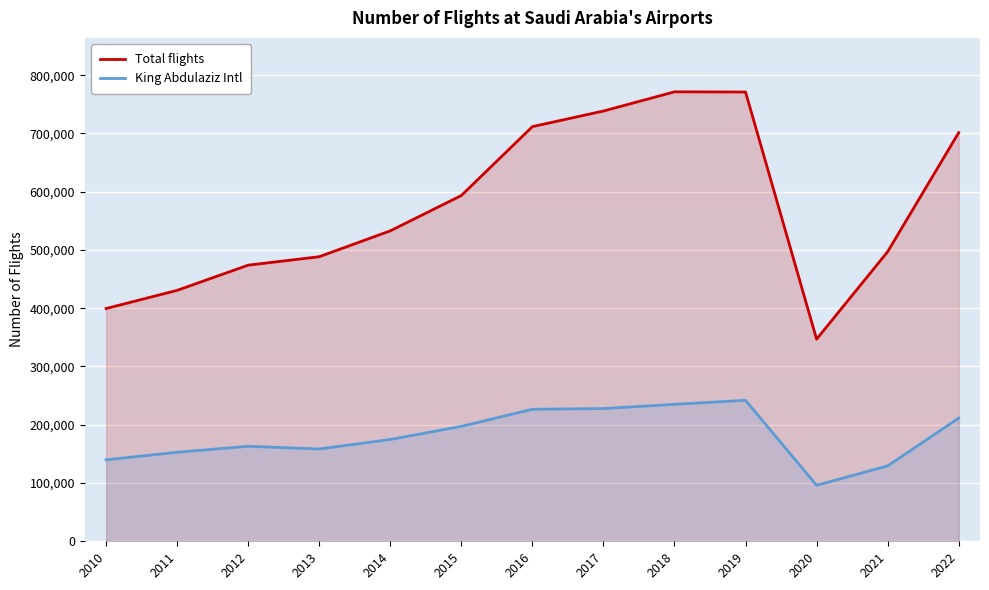

What is the sum of the King Abdulaziz Intl values at 2012 and 2014?

337831